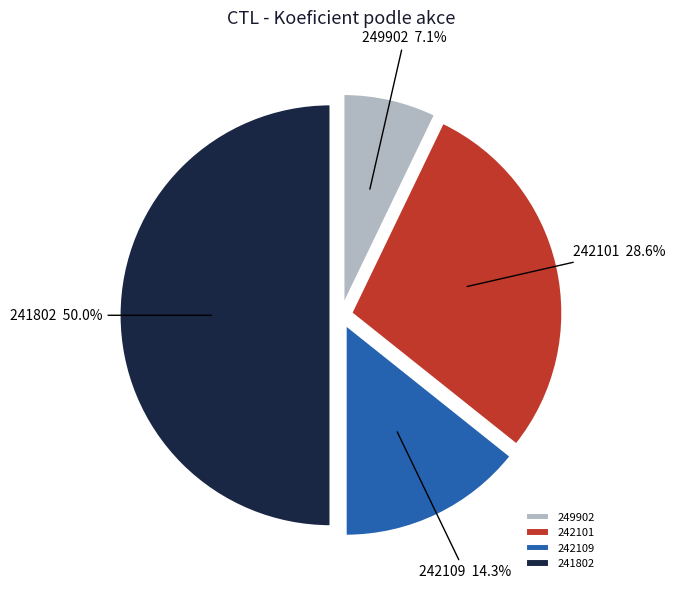

Does 242109 account for over 50% of the chart?

No